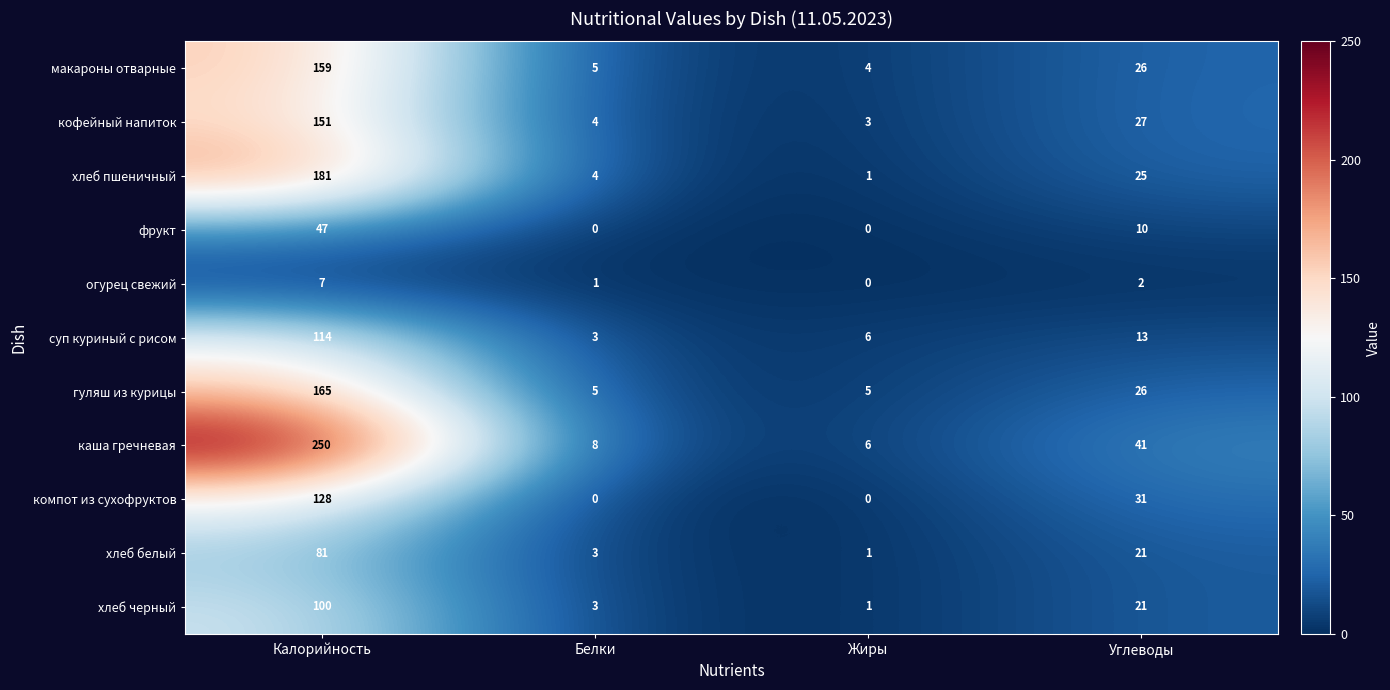

Rank the series at Калорийность from highest to lowest value.

каша гречневая, хлеб пшеничный, гуляш из курицы, макароны отварные, кофейный напиток, компот из сухофруктов, суп куриный с рисом, хлеб черный, хлеб белый, фрукт, огурец свежий